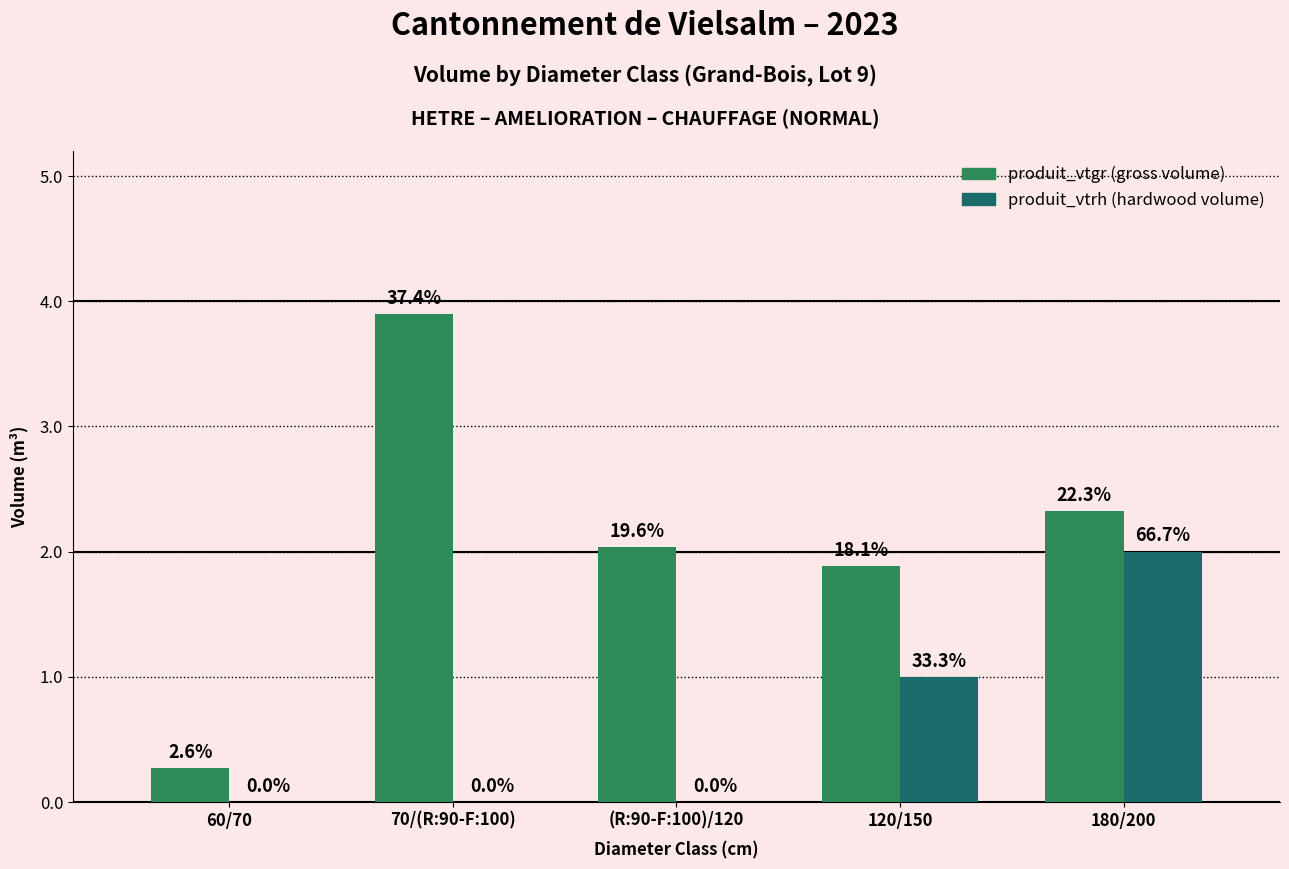

What is the spread (max minus min) of values at 70/(R:90-F:100)?

3.9